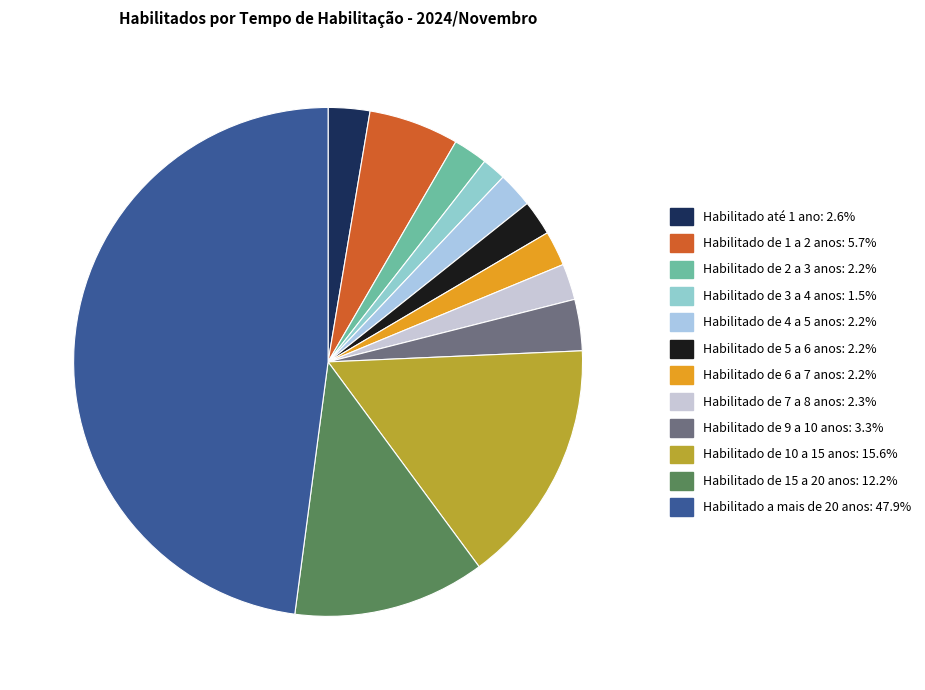

Which category has the smallest portion of the pie?

Habilitado de 3 a 4 anos